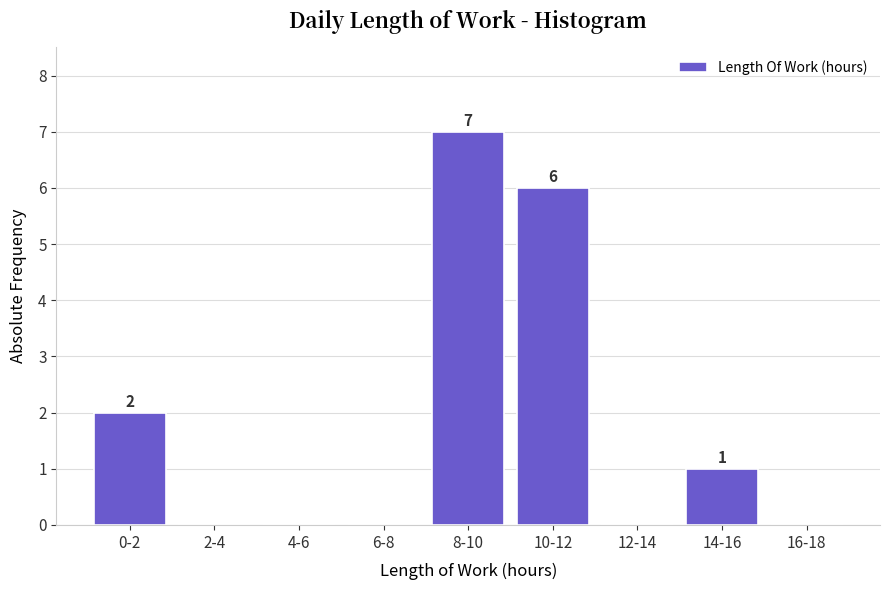

Reading left to right, transcribe all the data shown in this chart.

0-2=2	2-4=0	4-6=0	6-8=0	8-10=7	10-12=6	12-14=0	14-16=1	16-18=0